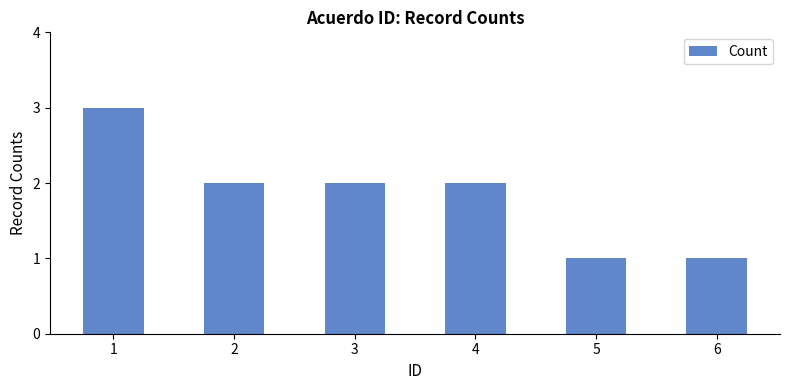

What is the value of the 4th bar from the left?

2